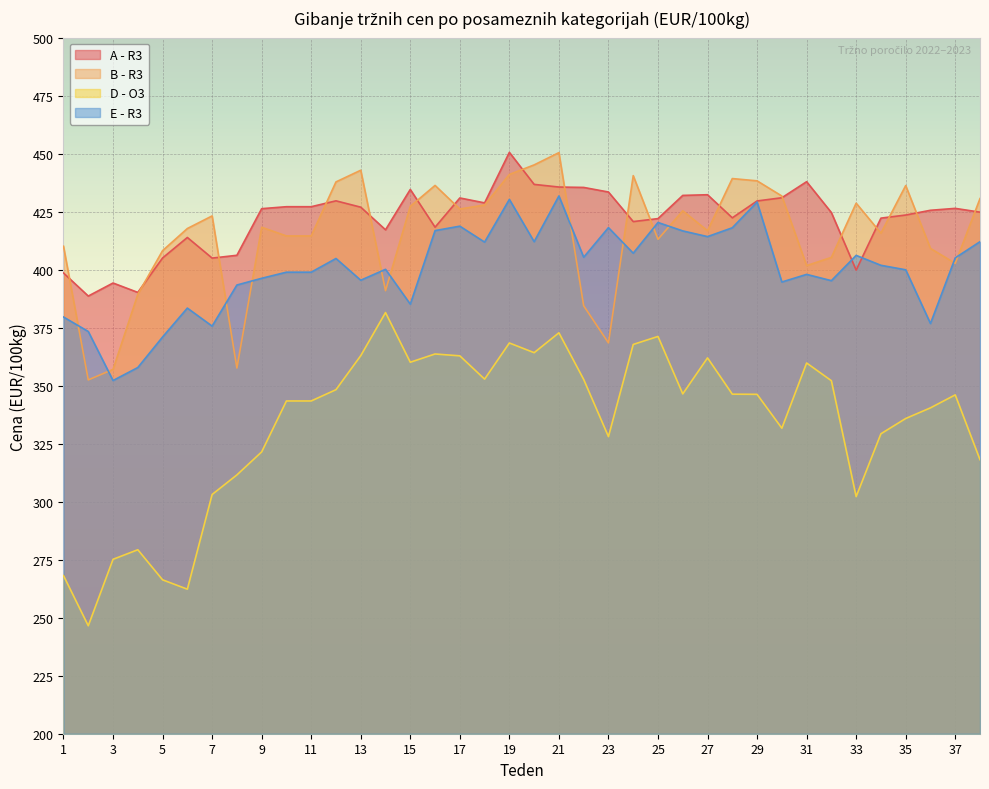

At which category does A - R3 reach its first local peak?

3